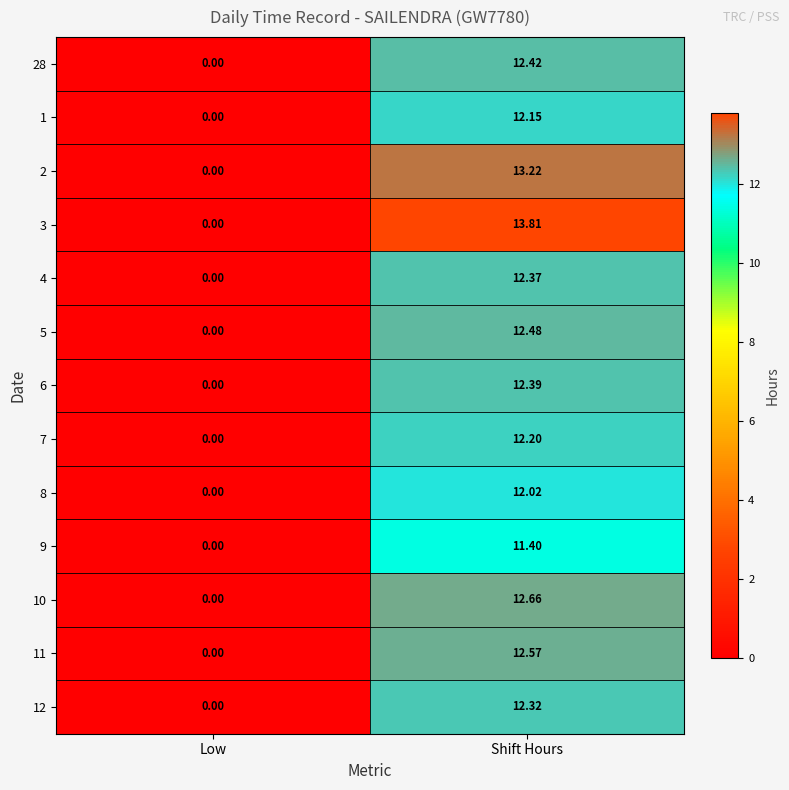

What is the total value across all series at Shift Hours?

162.0